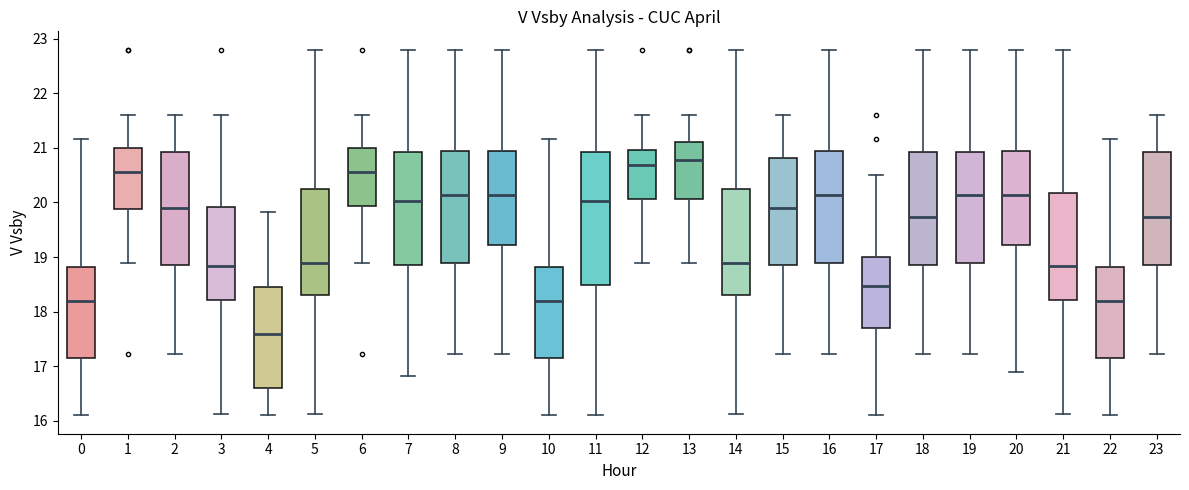

Reading left to right, transcribe this box plot: for each box, give where its median line is, the range the box spans, and where its two whiskers end, as read against the y-axis. The values are not printed on the chart, so give them approximately, as read against the axis.

0: median 18.2, box 17.1 to 18.8, whiskers 16.1 to 21.2
1: median 20.6, box 19.9 to 21.0, whiskers 18.9 to 21.6
2: median 19.9, box 18.9 to 20.9, whiskers 17.2 to 21.6
3: median 18.8, box 18.2 to 19.9, whiskers 16.1 to 21.6
4: median 17.6, box 16.6 to 18.4, whiskers 16.1 to 19.8
5: median 18.9, box 18.3 to 20.3, whiskers 16.1 to 22.8
6: median 20.6, box 19.9 to 21.0, whiskers 18.9 to 21.6
7: median 20.0, box 18.9 to 20.9, whiskers 16.8 to 22.8
8: median 20.1, box 18.9 to 20.9, whiskers 17.2 to 22.8
9: median 20.1, box 19.2 to 20.9, whiskers 17.2 to 22.8
10: median 18.2, box 17.1 to 18.8, whiskers 16.1 to 21.2
11: median 20.0, box 18.5 to 20.9, whiskers 16.1 to 22.8
12: median 20.7, box 20.1 to 21.0, whiskers 18.9 to 21.6
13: median 20.8, box 20.1 to 21.1, whiskers 18.9 to 21.6
14: median 18.9, box 18.3 to 20.3, whiskers 16.1 to 22.8
15: median 19.9, box 18.9 to 20.8, whiskers 17.2 to 21.6
16: median 20.1, box 18.9 to 20.9, whiskers 17.2 to 22.8
17: median 18.5, box 17.7 to 19.0, whiskers 16.1 to 20.5
18: median 19.7, box 18.9 to 20.9, whiskers 17.2 to 22.8
19: median 20.1, box 18.9 to 20.9, whiskers 17.2 to 22.8
20: median 20.1, box 19.2 to 20.9, whiskers 16.9 to 22.8
21: median 18.8, box 18.2 to 20.2, whiskers 16.1 to 22.8
22: median 18.2, box 17.1 to 18.8, whiskers 16.1 to 21.2
23: median 19.7, box 18.9 to 20.9, whiskers 17.2 to 21.6